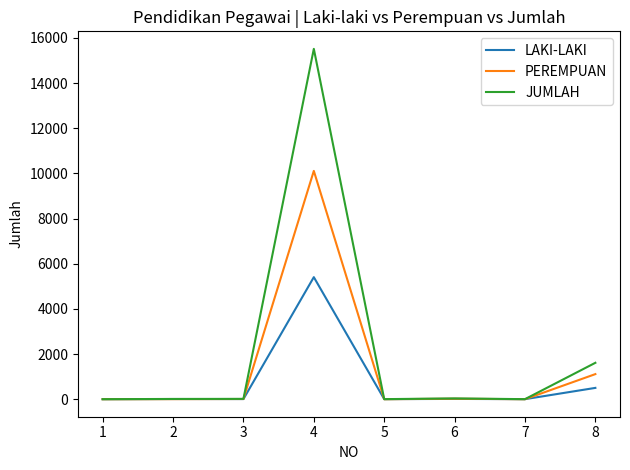

Rank the series by their average value, from lowest to highest.

LAKI-LAKI, PEREMPUAN, JUMLAH